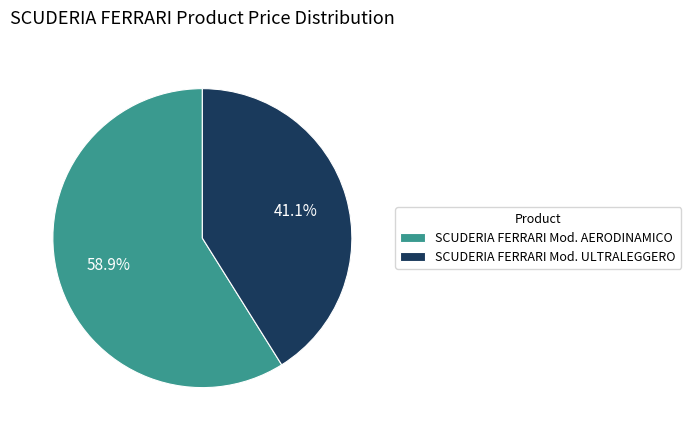

Do SCUDERIA FERRARI Mod. AERODINAMICO and SCUDERIA FERRARI Mod. ULTRALEGGERO together represent more than half of the pie?

Yes